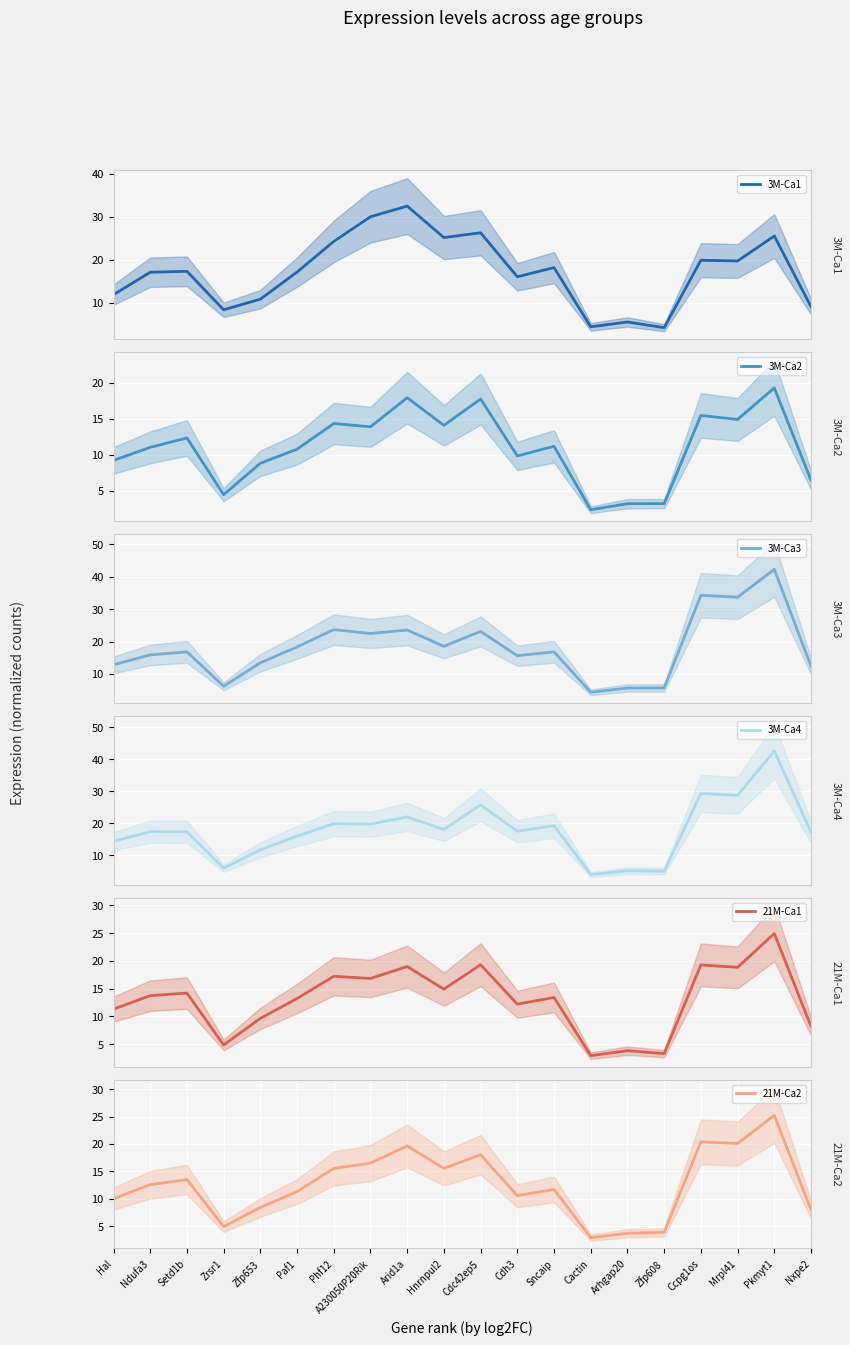

Which category has the highest value in the 3M-Ca3 series?

Pkmyt1